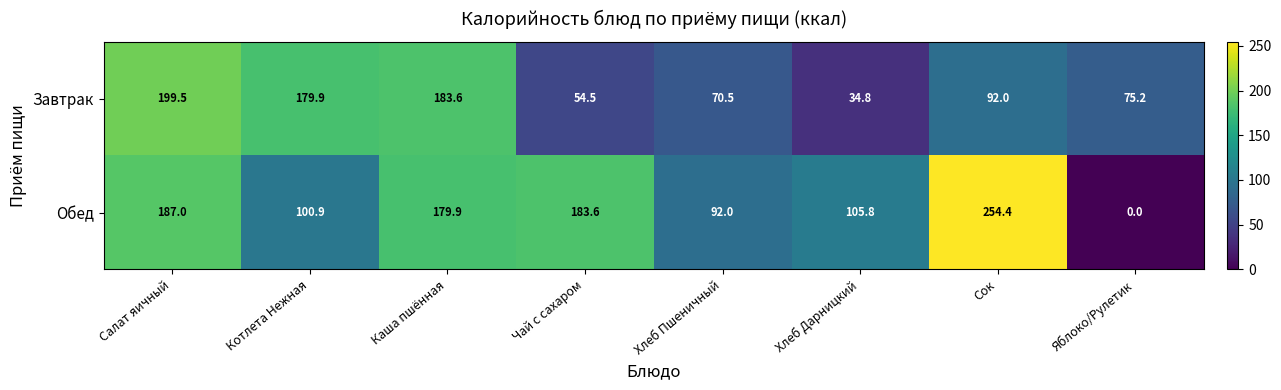

Which series has the largest total across all categories?

Обед